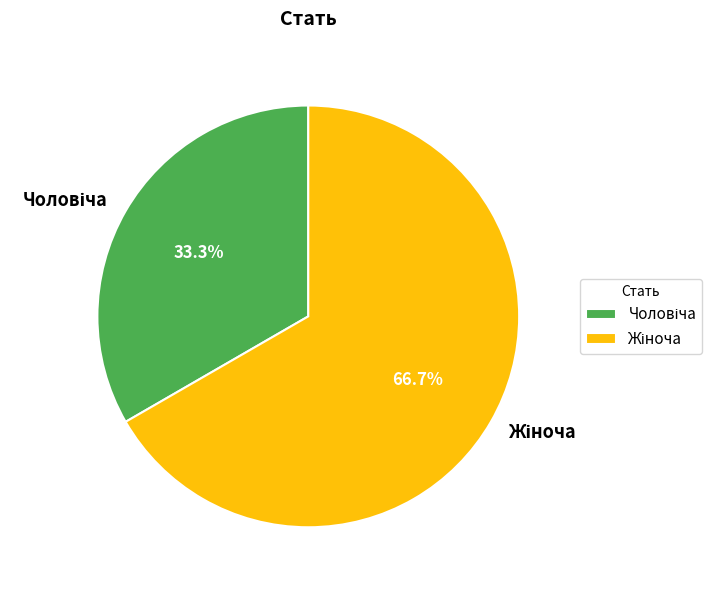

Is there any slice that represents more than half of the pie?

Yes